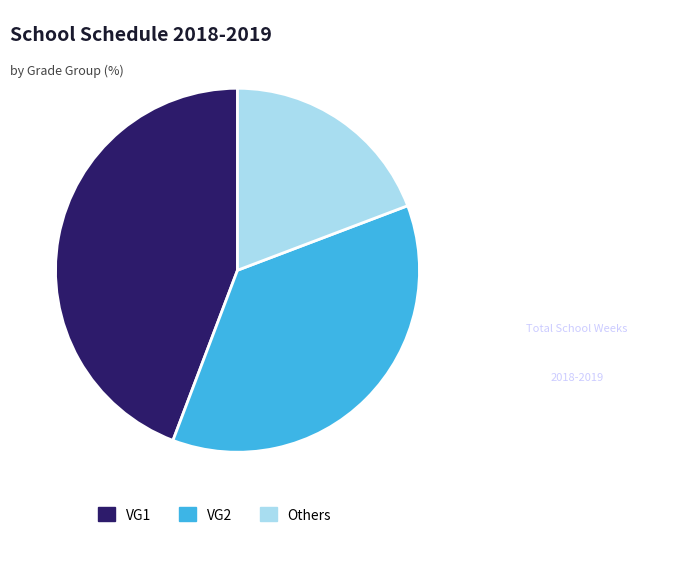

How many segments does this pie chart have?

3